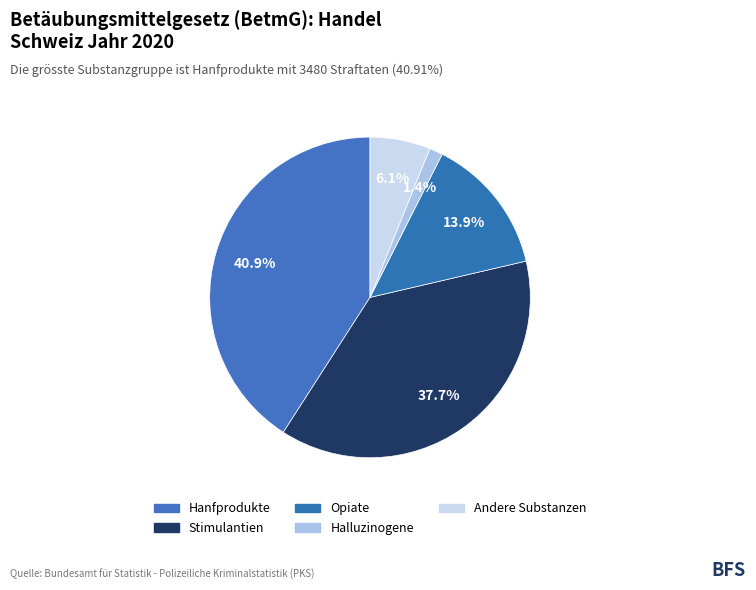

How many slices are in this pie chart?

5